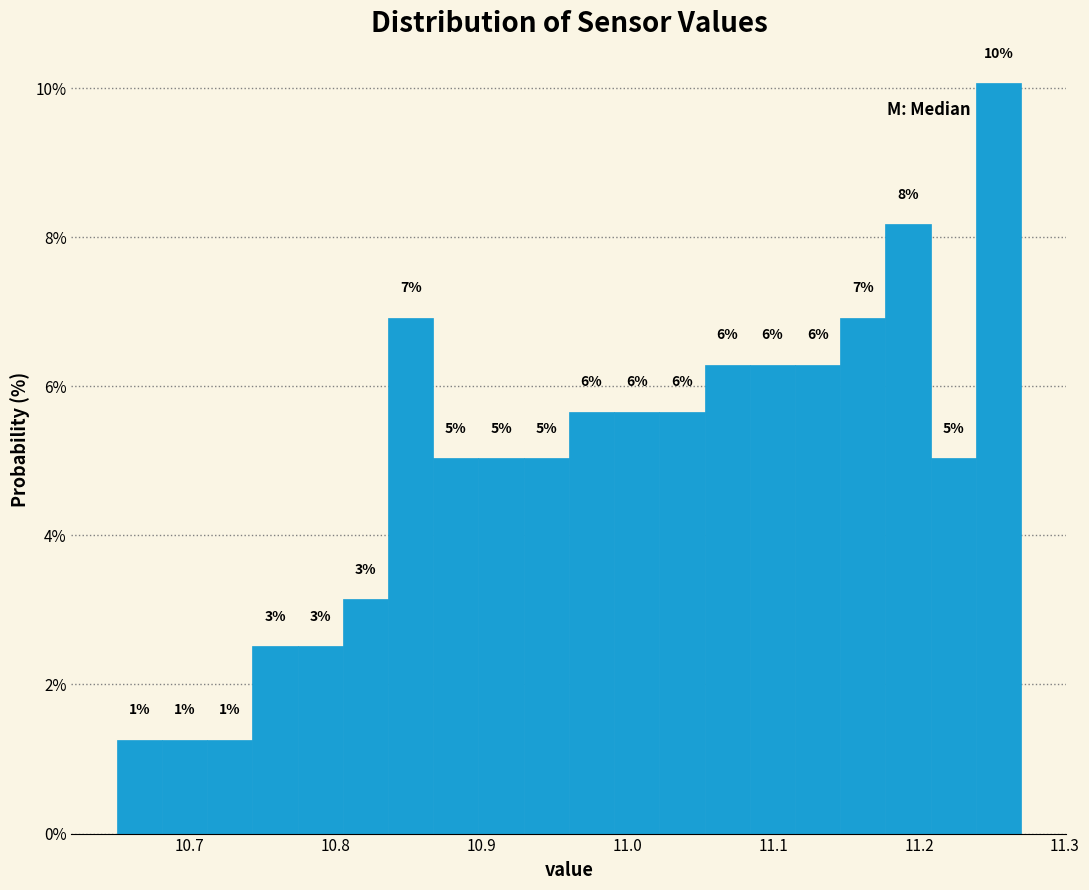

Around what value on the x-axis is the tallest bar? Give the approximate position of its centre, as read against the axis.

11.25